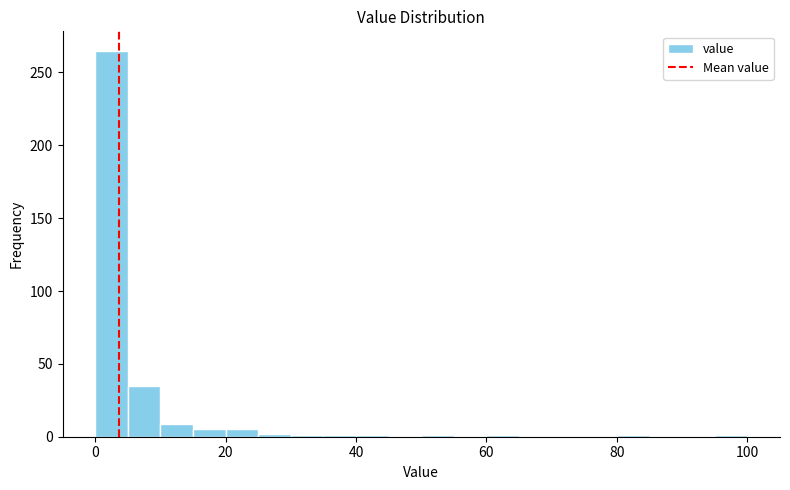

Around what value on the x-axis is the tallest bar? Give the approximate position of its centre, as read against the axis.

2